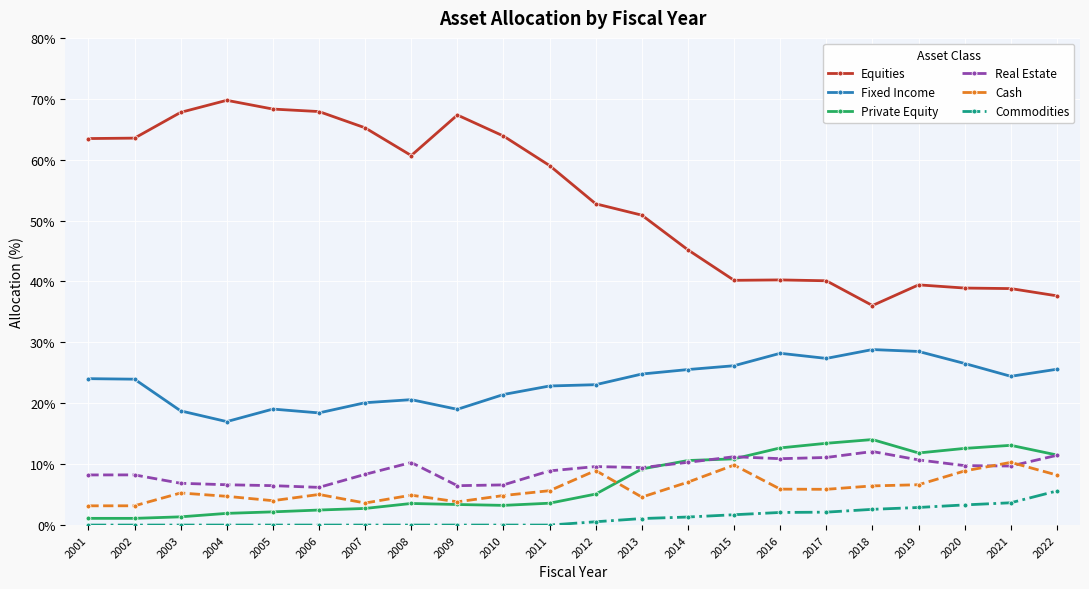

What is the difference between the maximum and minimum values in the Fixed Income series?

11.8